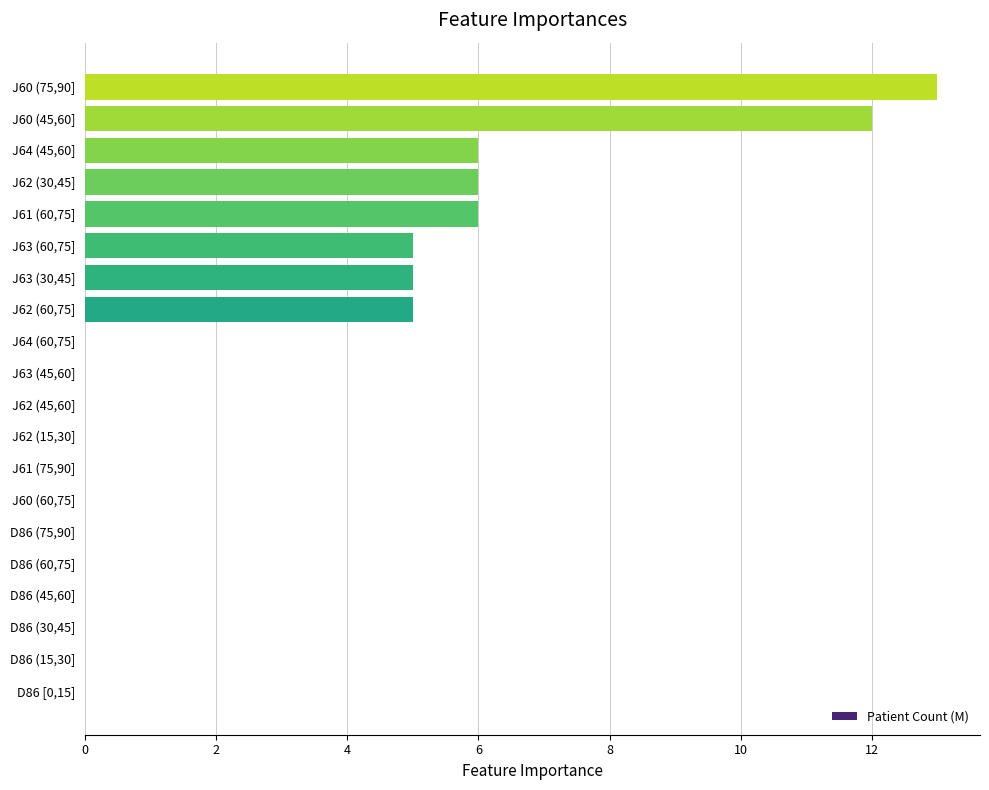

What is the change in value from J62 (15,30] to J60 (45,60]?

+12